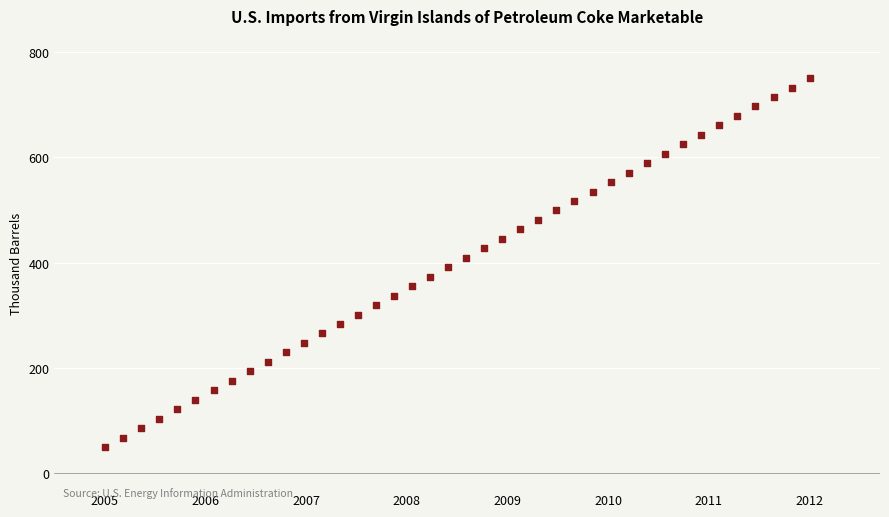

What is the range of X values (max minus min)?

7.0